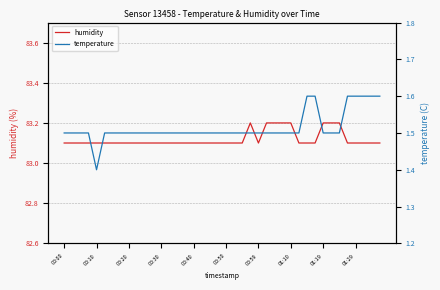

The value of humidity at 00:59 is 109.6. True or false?

False